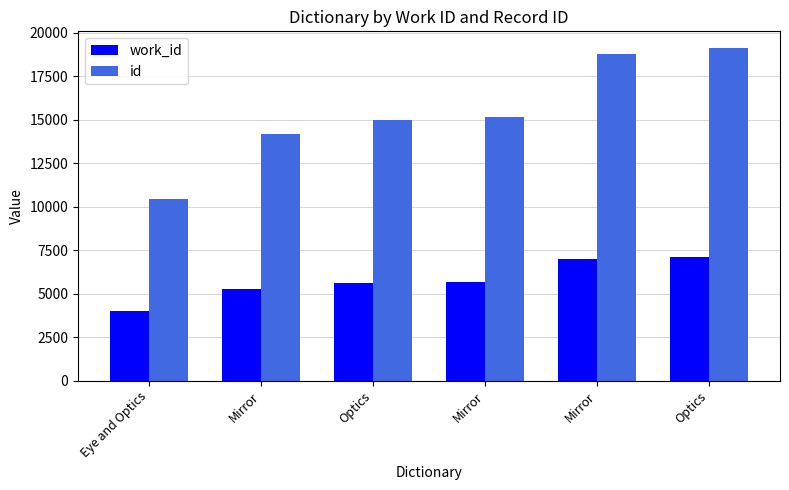

What is the difference between the second highest and minimum values in the work_id series?

2937